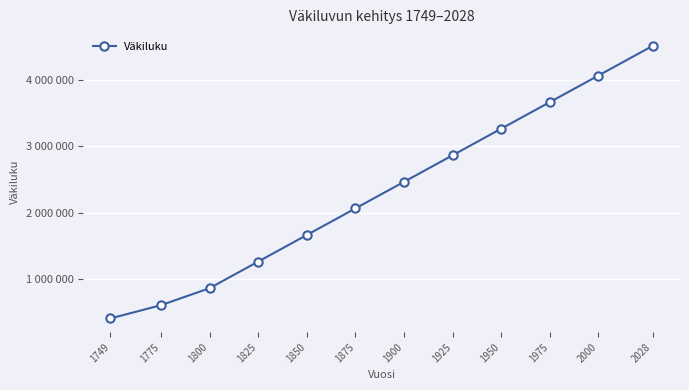

Rank the categories by value from highest to lowest.

2028, 2000, 1975, 1950, 1925, 1900, 1875, 1850, 1825, 1800, 1775, 1749